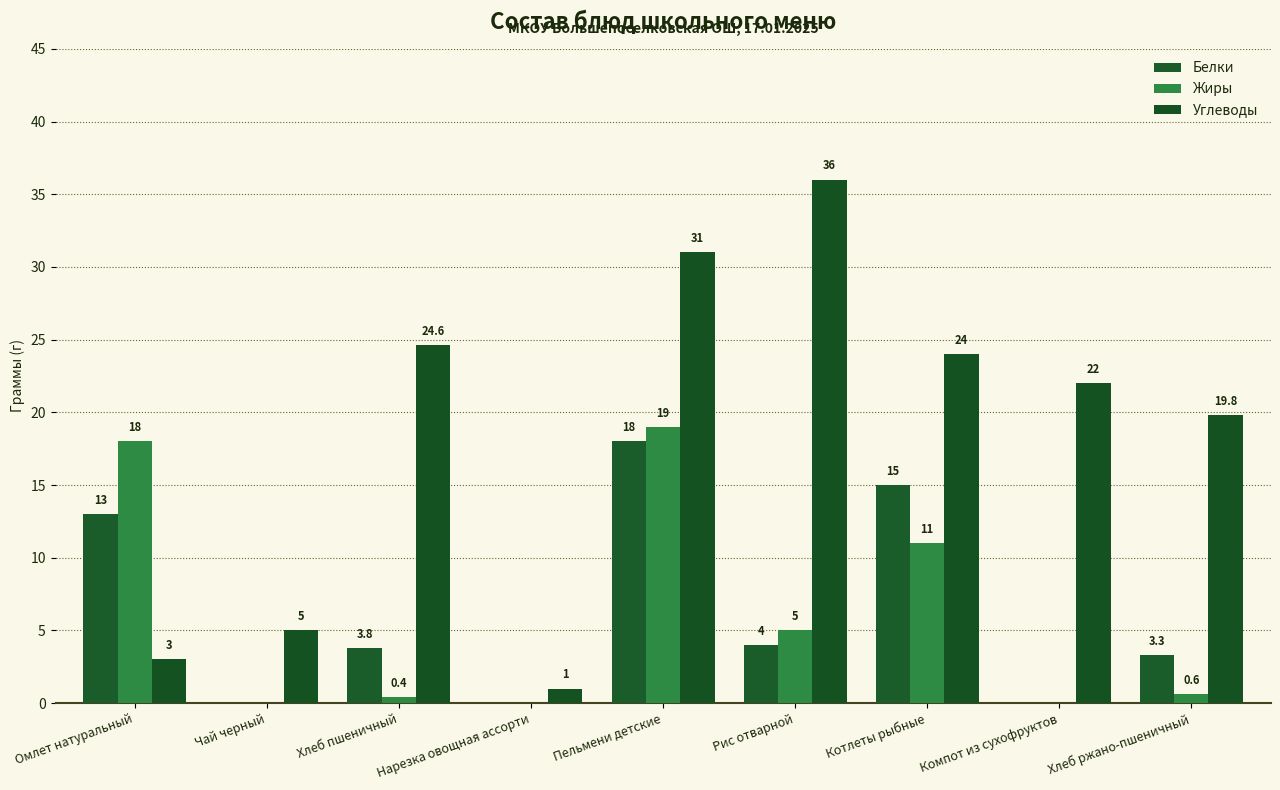

Are the bars horizontal?

No